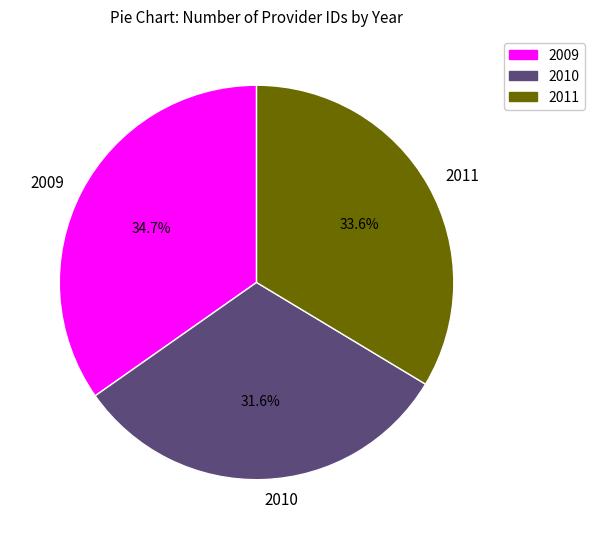

What portion of the pie excludes 2009?

65.3%